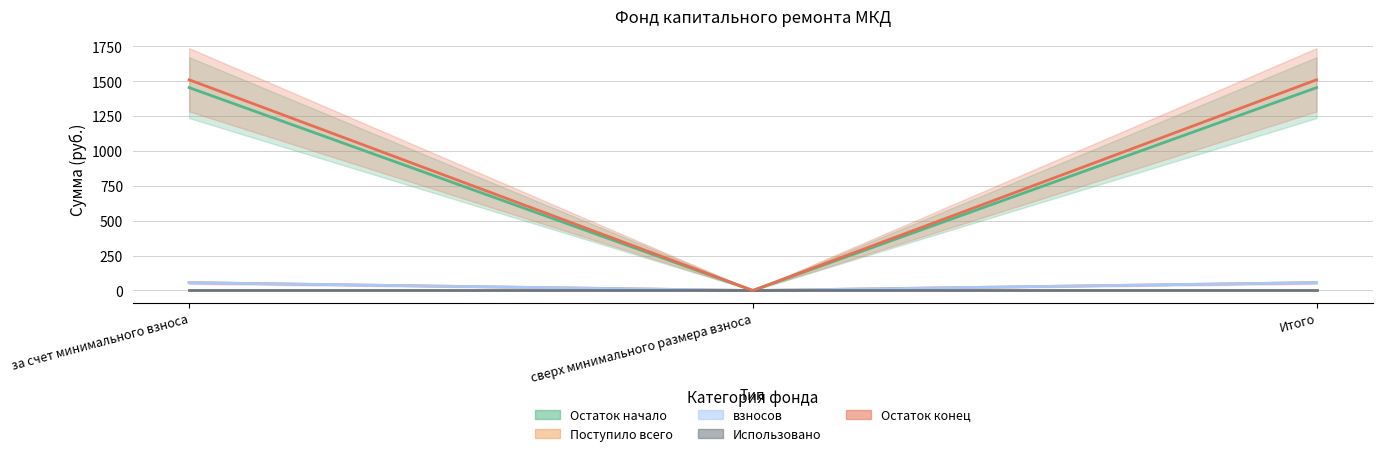

Count the number of categories in the chart.

3